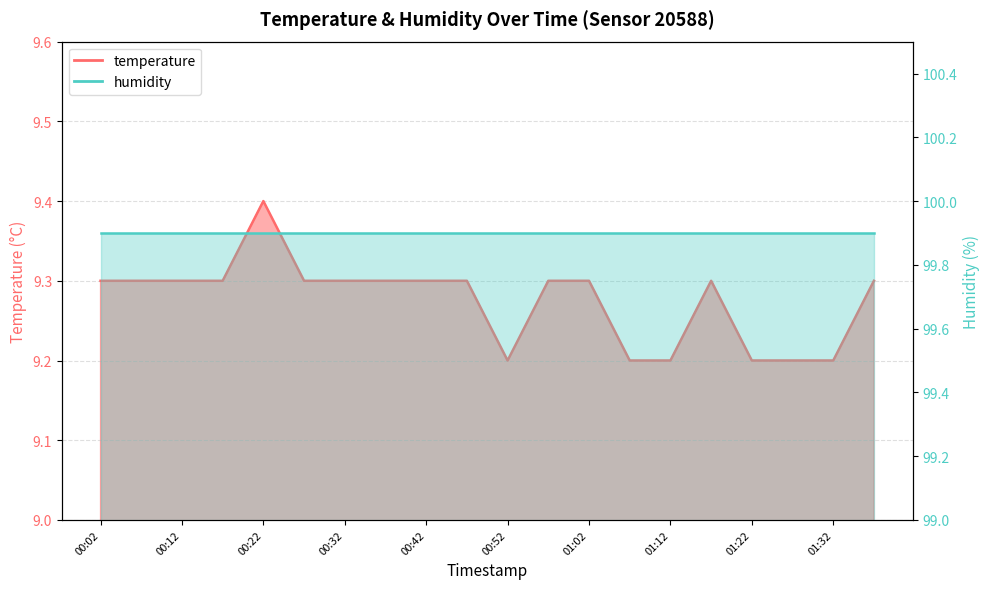

What is the difference between the maximum and minimum values?

0.2